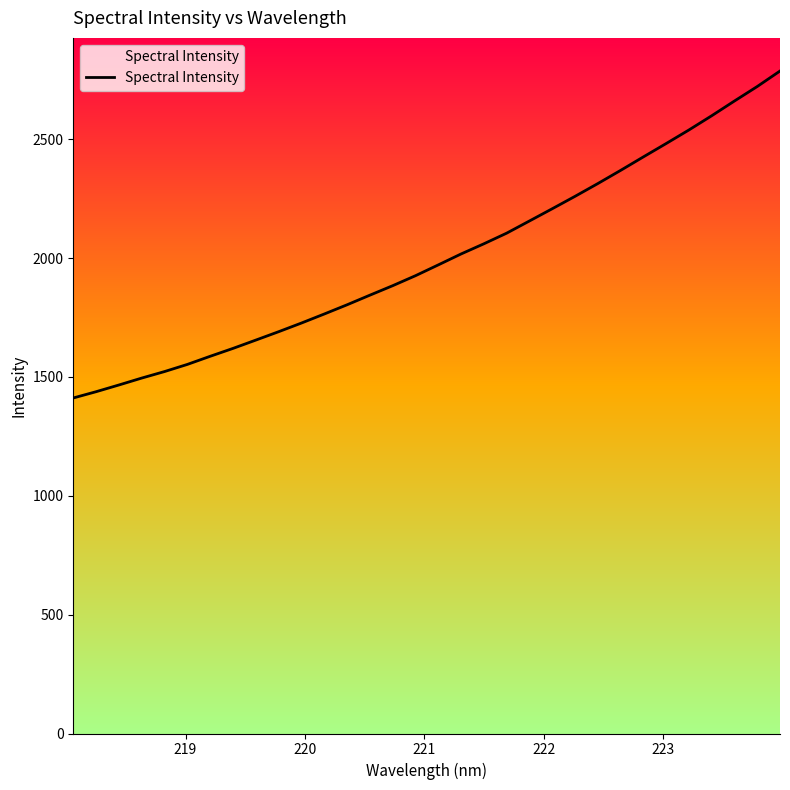

What is the greatest value displayed?

2786.8